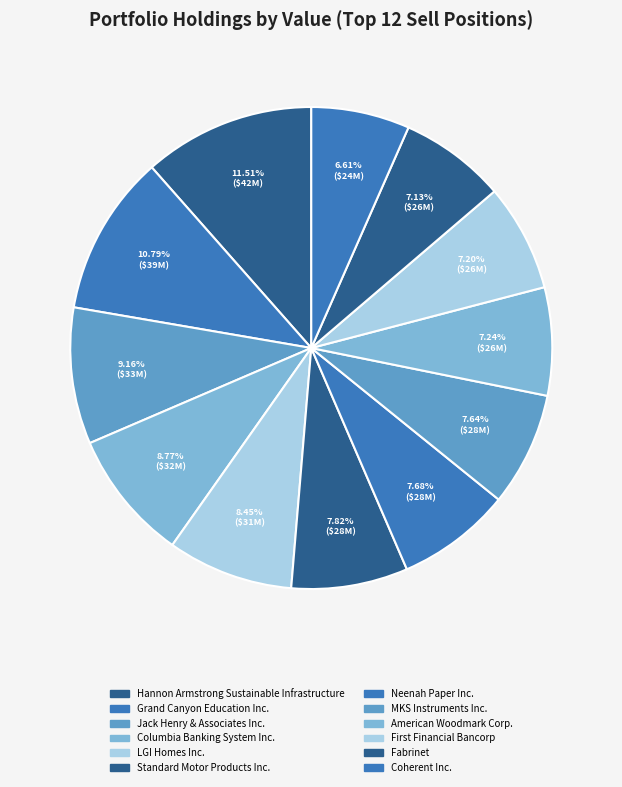

The LGI Homes Inc. slice represents 8% of the pie. True or false?

True